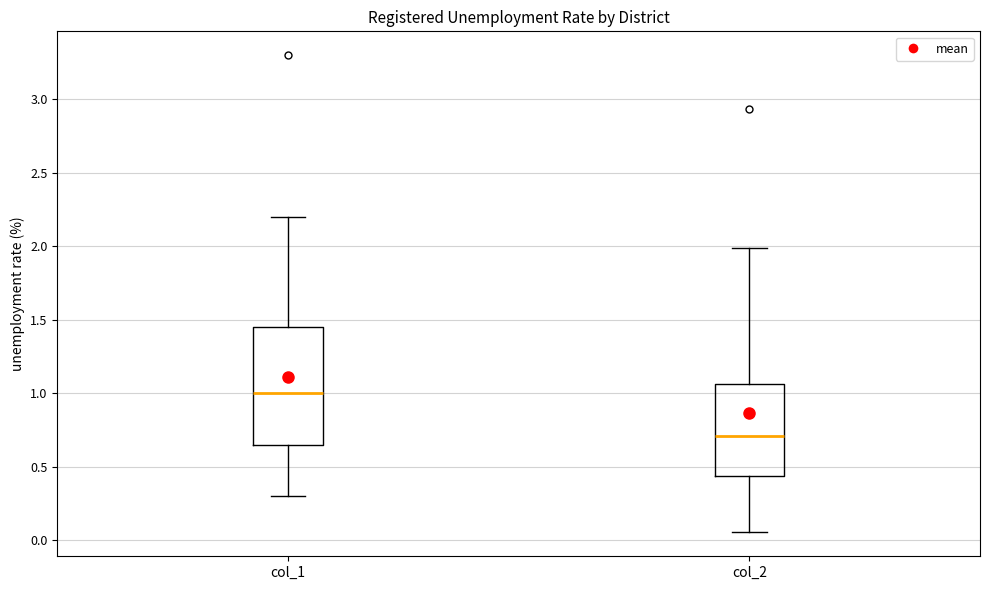

Reading left to right, read every box against the y-axis: the position of its median line, the range the box covers, and the ends of its whiskers. The values are not printed on the chart, so give them approximately, as read against the axis.

col_1: median 1.00, box 0.65 to 1.45, whiskers 0.30 to 2.20
col_2: median 0.70, box 0.45 to 1.05, whiskers 0.05 to 2.00